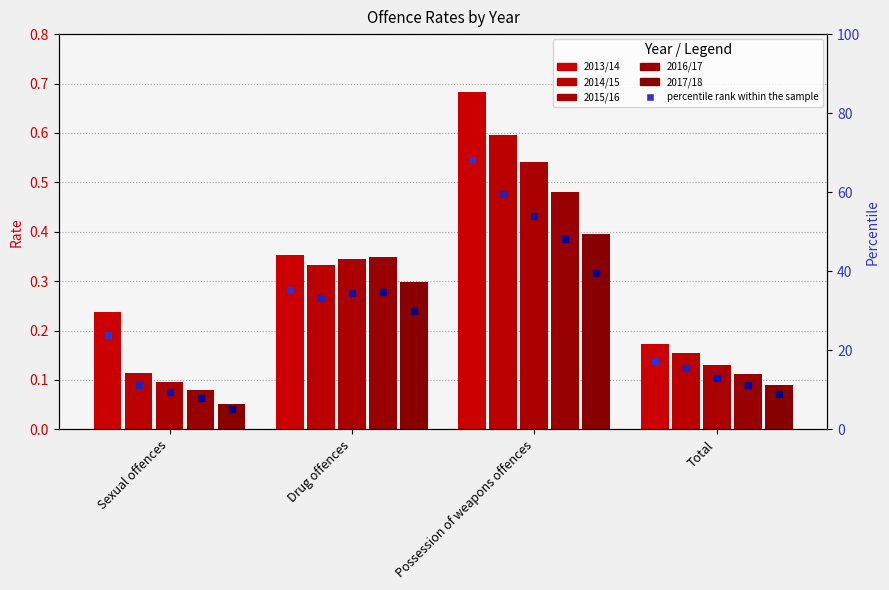

Is the value of 2015/16 at Sexual offences greater than the value of 2016/17 at Possession of weapons offences?

No